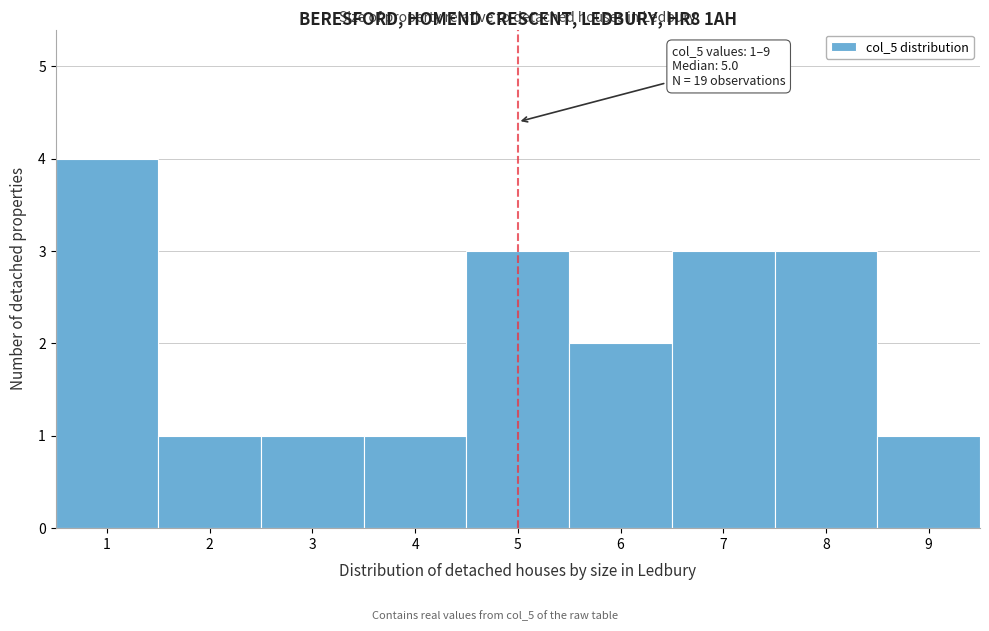

Which range on the x-axis has the tallest bar?

0.5 to 1.5